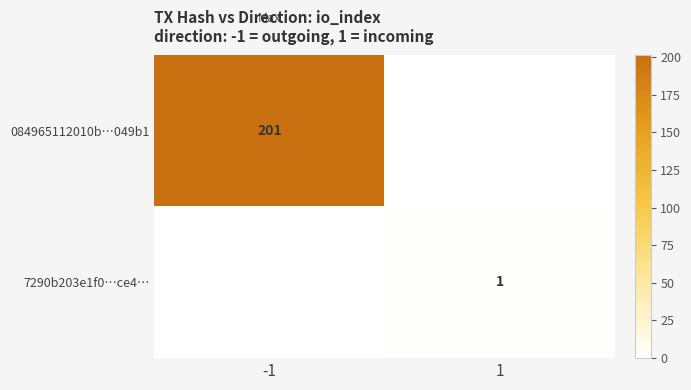

The 084965112010b…049b1 series shows 323 at -1. True or false?

False